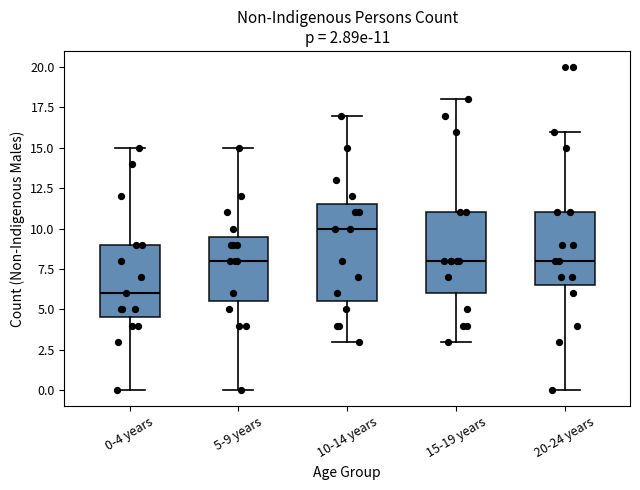

Which box is the tallest, from its lower edge to its upper edge?

10-14 years